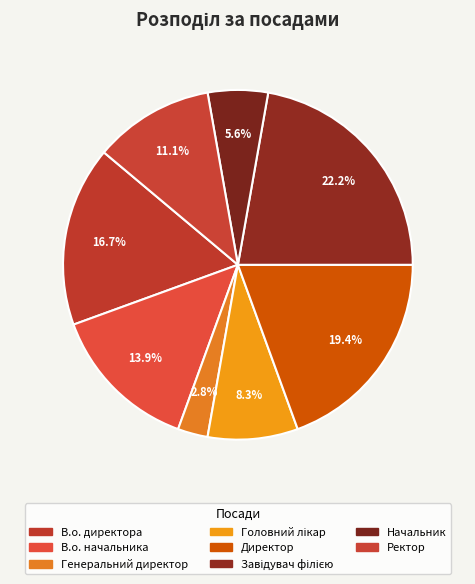

To the nearest percent, what percentage of the pie is Головний лікар?

8%